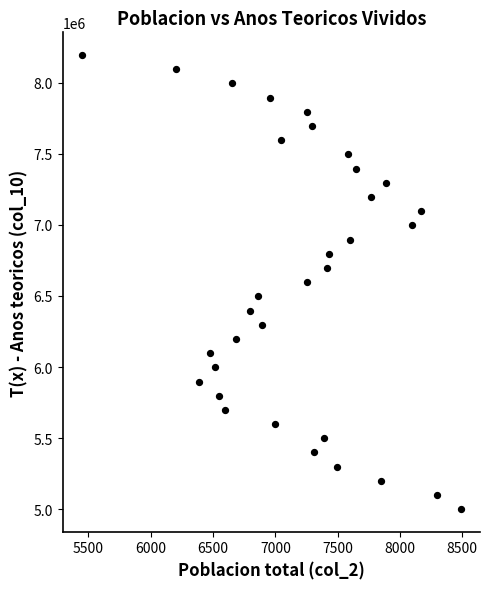

What is the range of Y values (max minus min)?

3189966.0